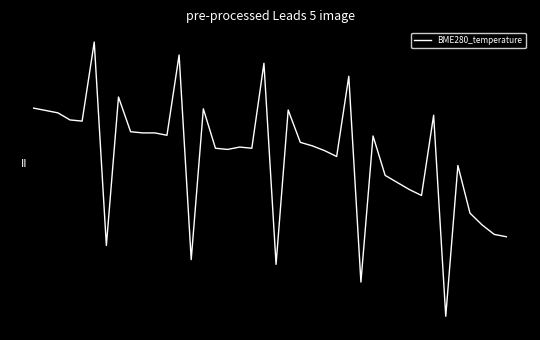

Does the chart have visible grid lines?

No